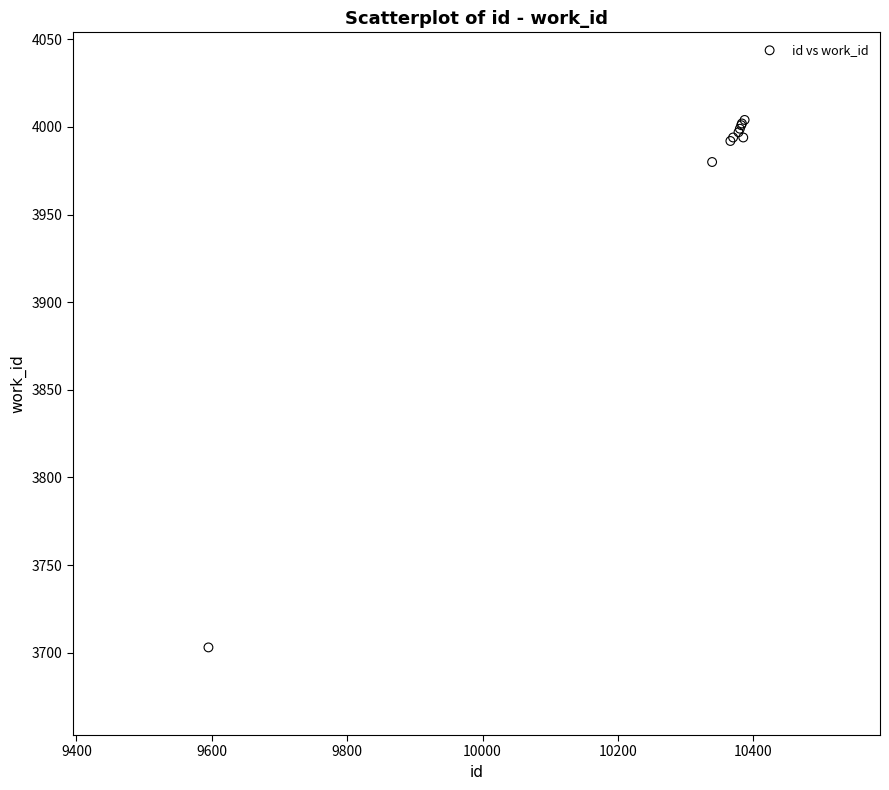

What Y value in the scatter plot is closest to 3853?

3980